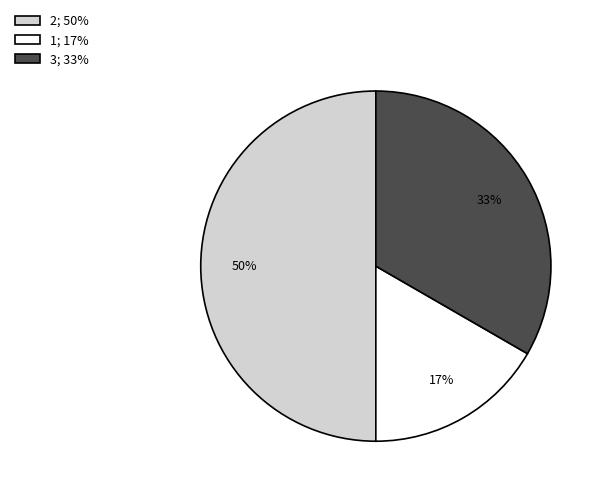

The 2; 50% slice represents 50% of the pie. True or false?

True